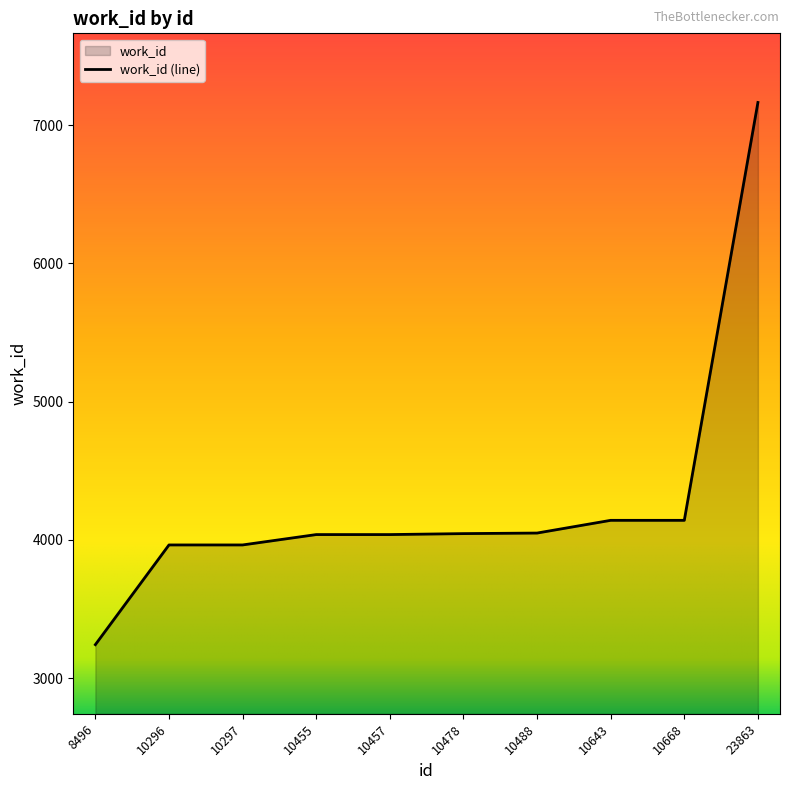

What is the difference between the maximum and second lowest values?

3200